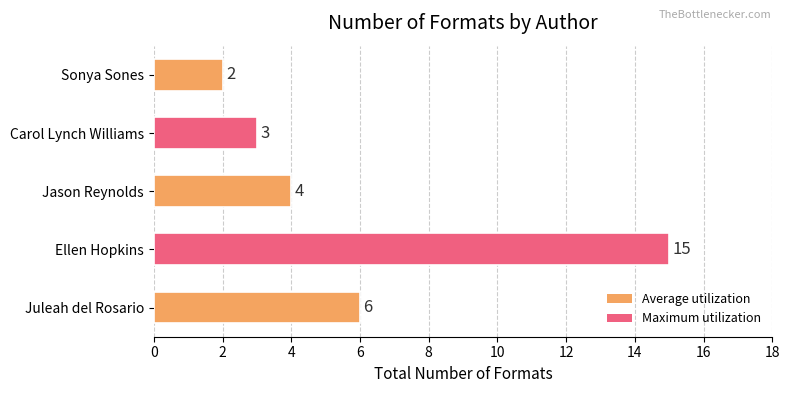

Where is the data nearest to the value 8?

Juleah del Rosario